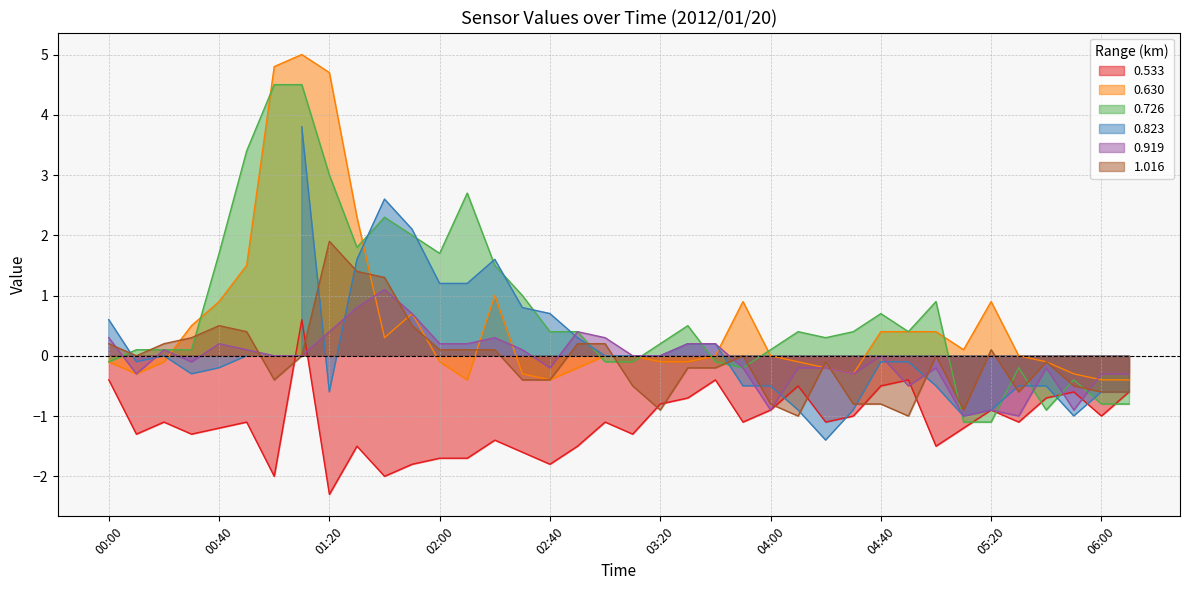

Between which two adjacent categories do 0.726 and 0.919 first intersect?

00:00 and 00:10